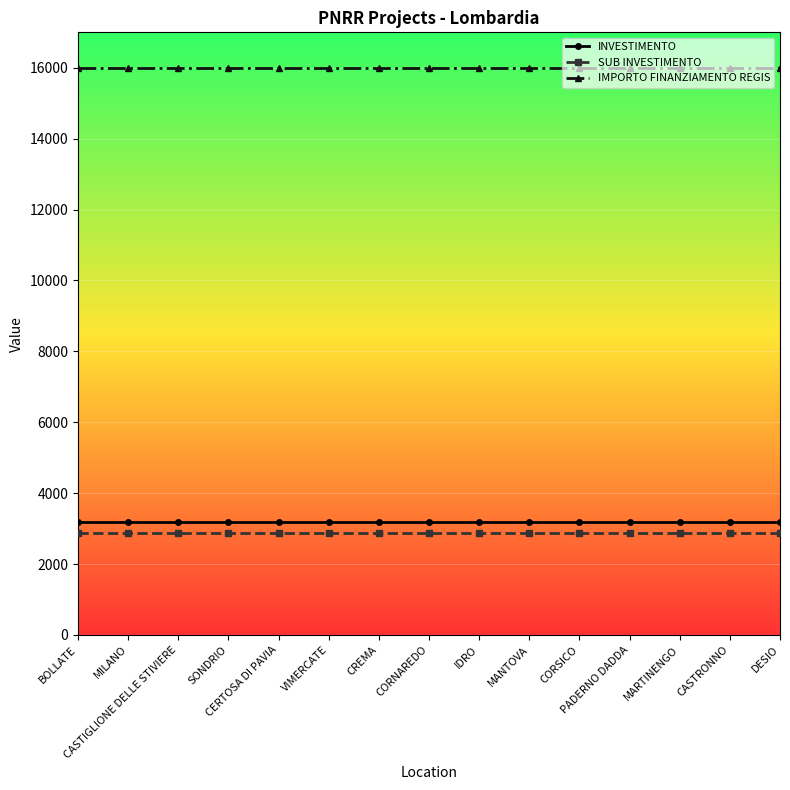

True or false: SUB INVESTIMENTO and INVESTIMENTO cross at least once.

False